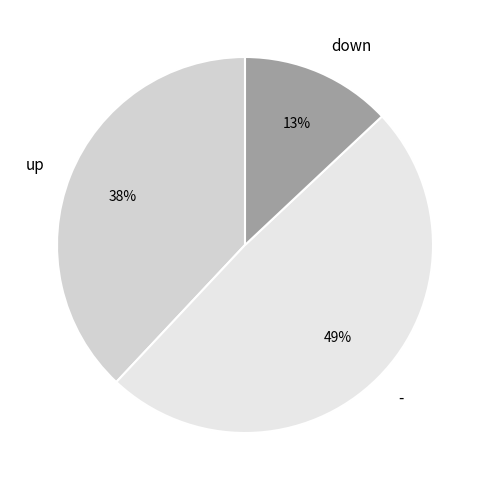

True or false: - accounts for 40% of the total.

False